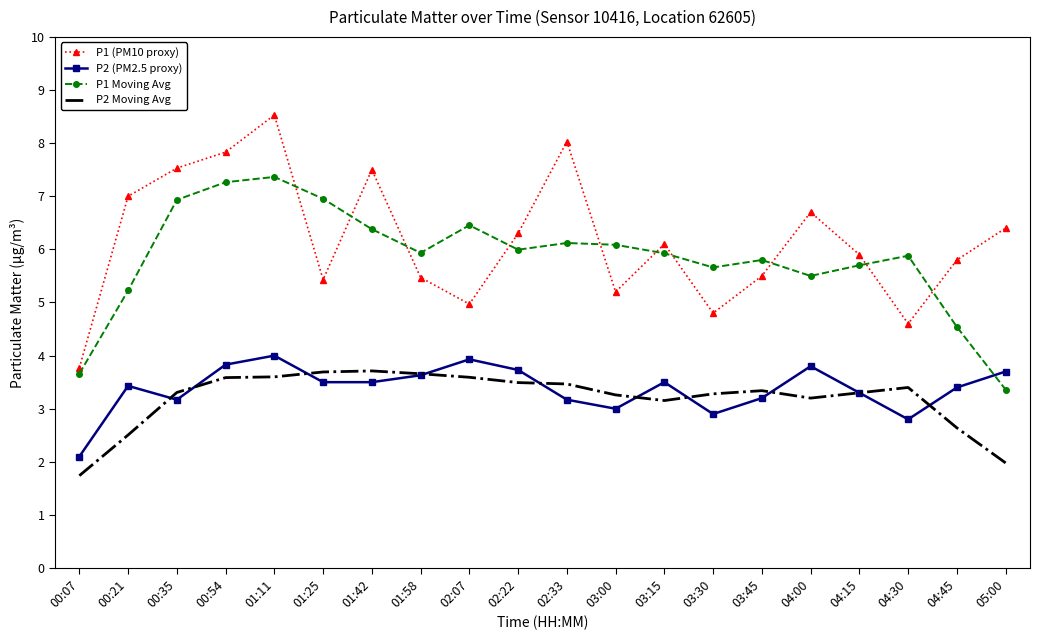

How many times do P1 Moving Avg and P1 (PM10 proxy) cross each other?

10